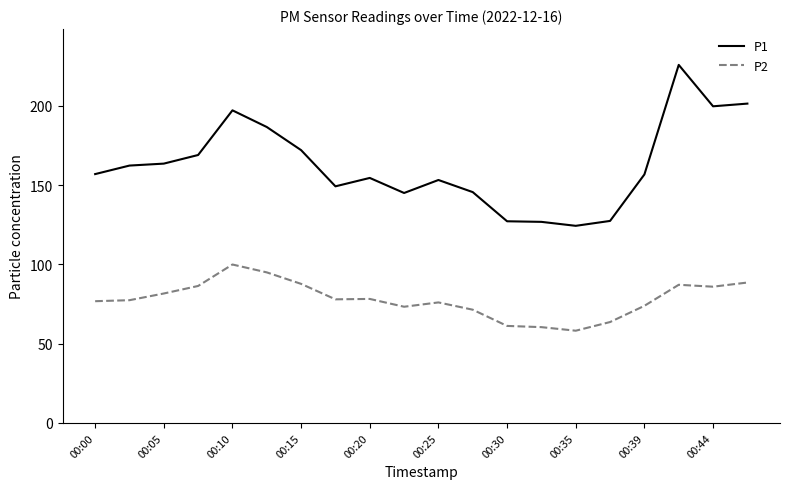

True or false: P1 and P2 intersect in this chart.

False